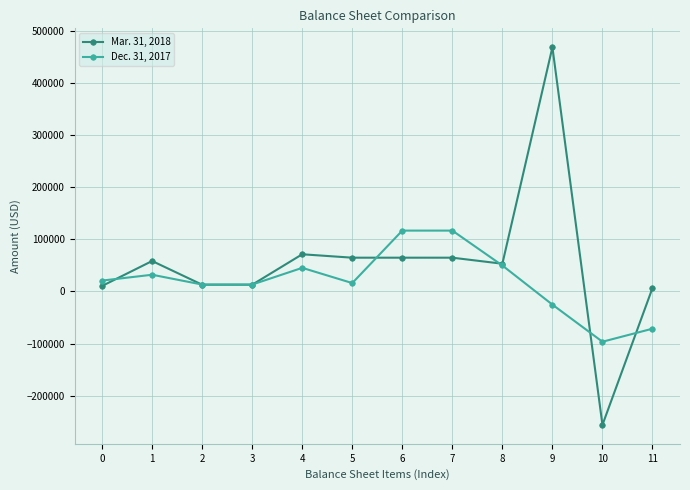

How many lines are shown in the chart?

2